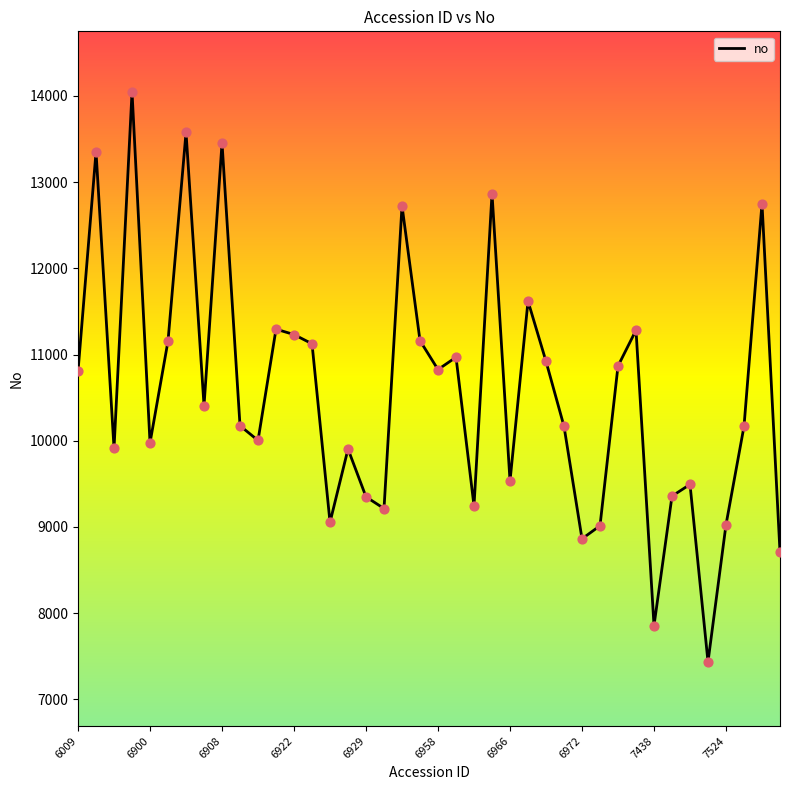

What is the greatest value displayed?

14046.0